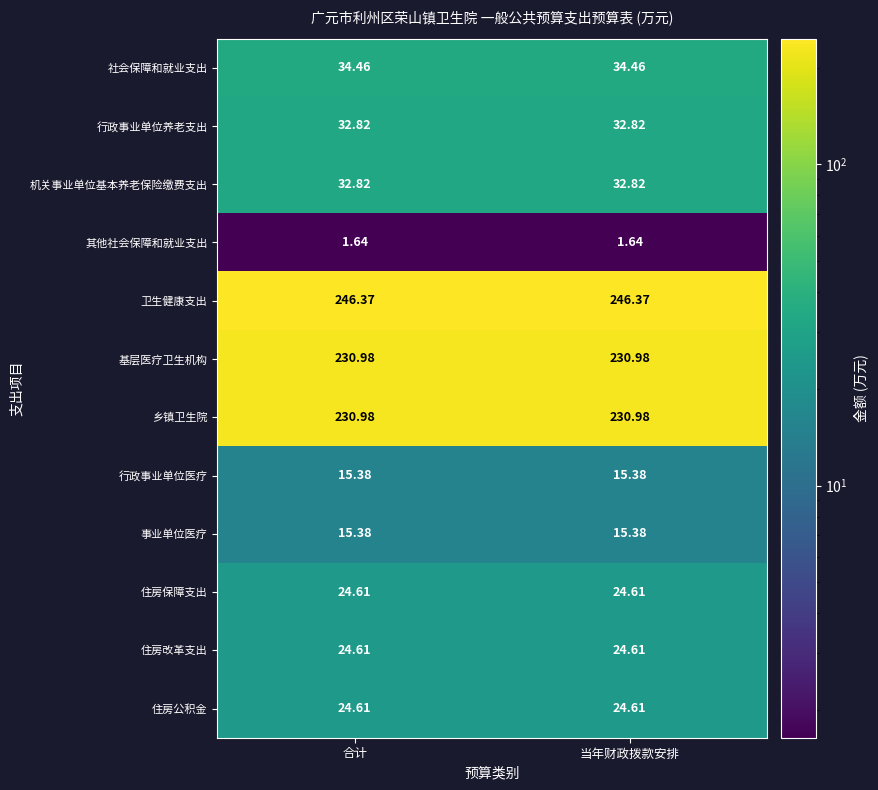

Which series has the largest total across all categories?

卫生健康支出